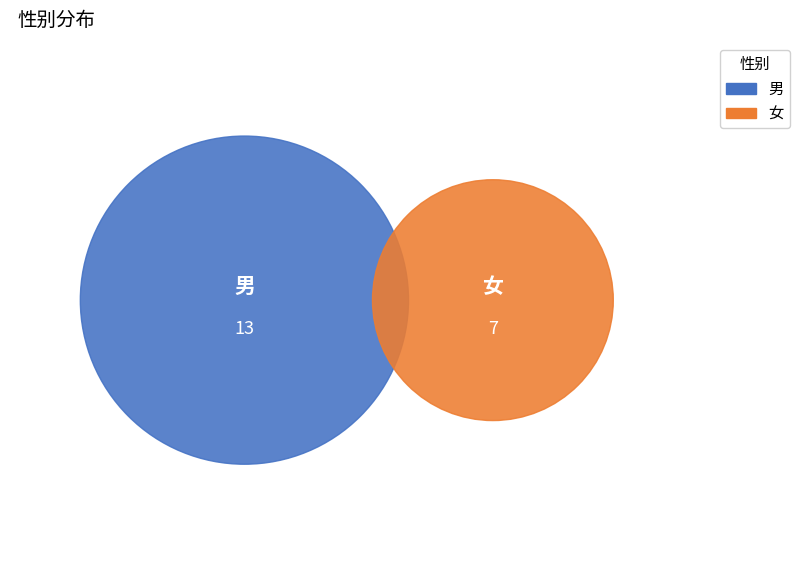

Does any single category account for the majority?

Yes